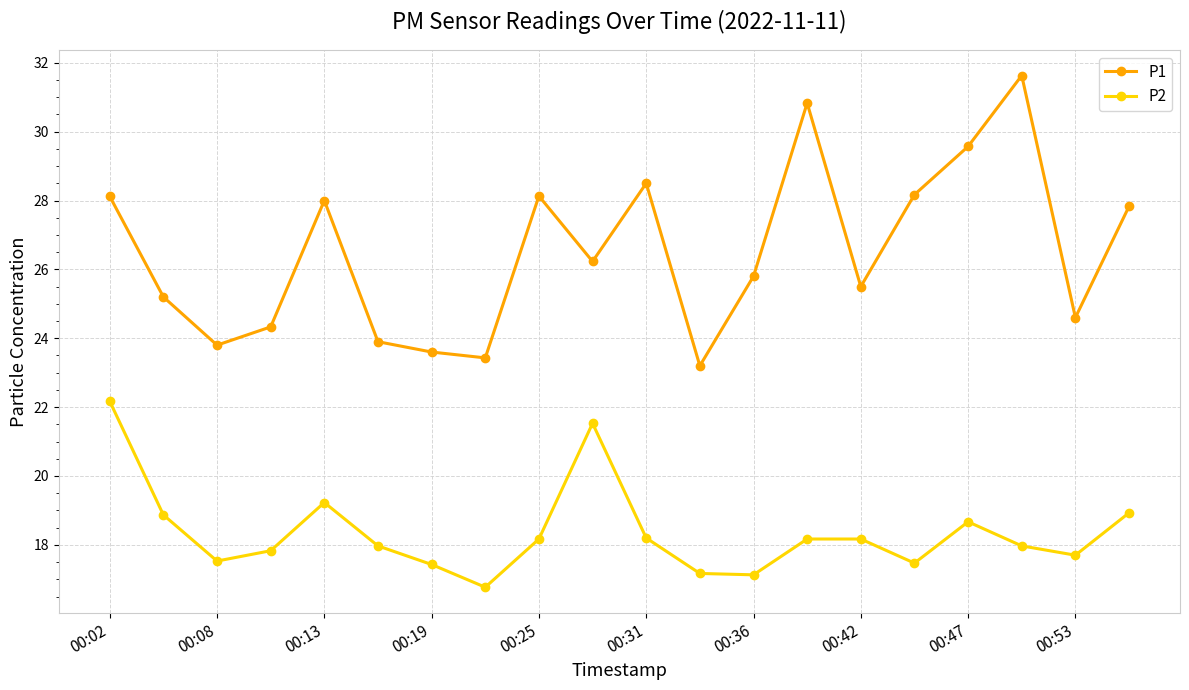

What is the difference between the second highest and second lowest values in the P1 series?

7.4